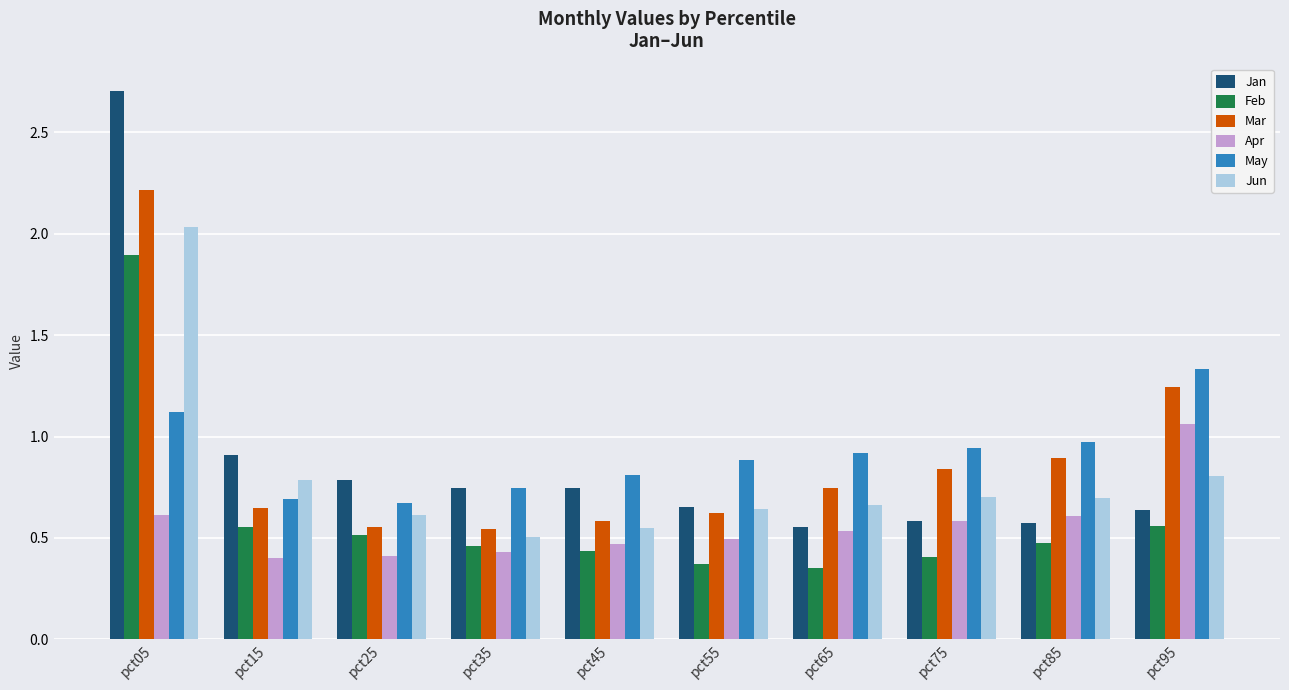

Where is Mar nearest to the value 1?

pct85